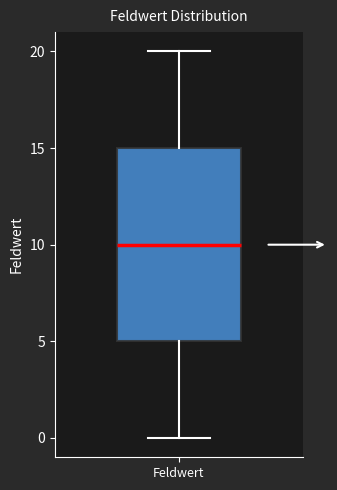

Transcribe this box plot: give where the median line is, the range the box spans, and where the two whiskers end, as read against the y-axis. The values are not printed on the chart, so give them approximately, as read against the axis.

median 10, box 5 to 15, whiskers 0 to 20